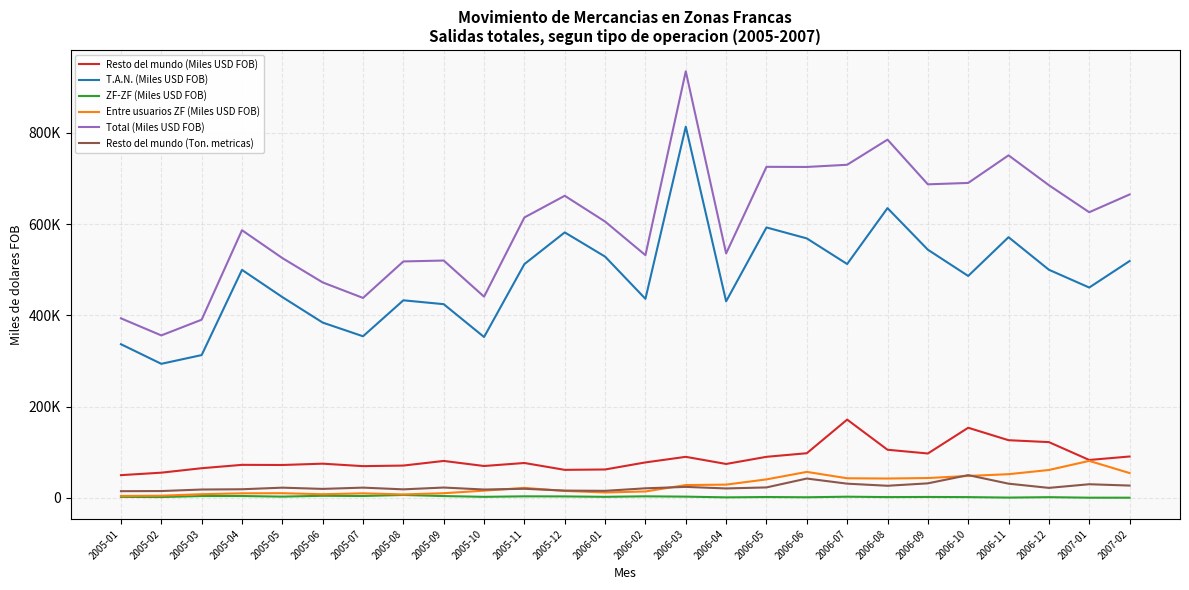

What is the difference between the maximum and second lowest values in the Entre usuarios ZF (Miles USD FOB) series?

76264.2